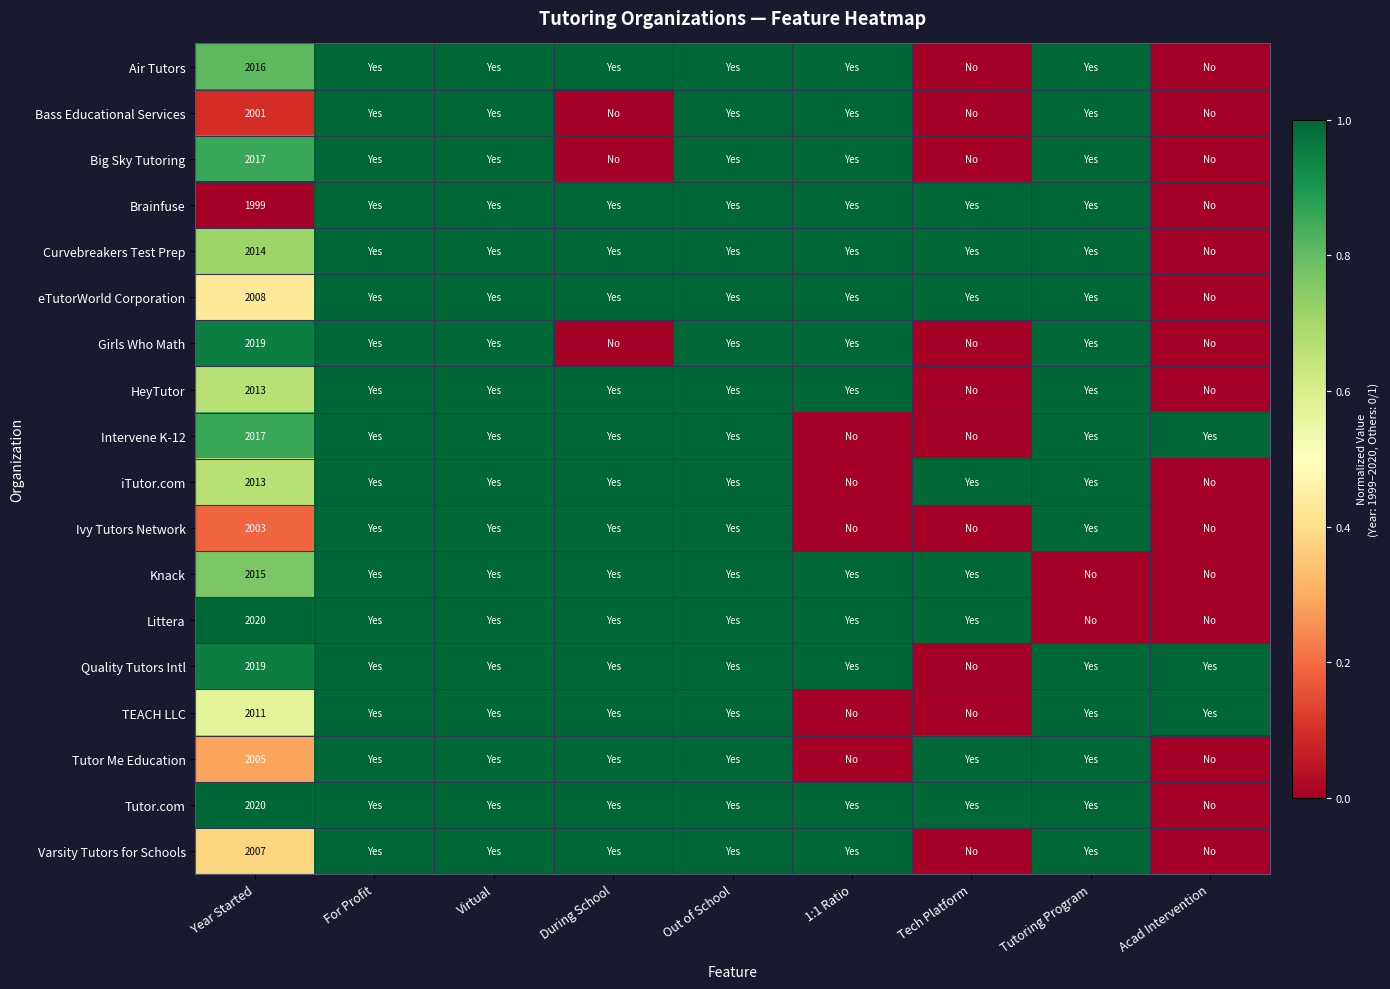

What is the difference between the highest and lowest values at Year Started?

21